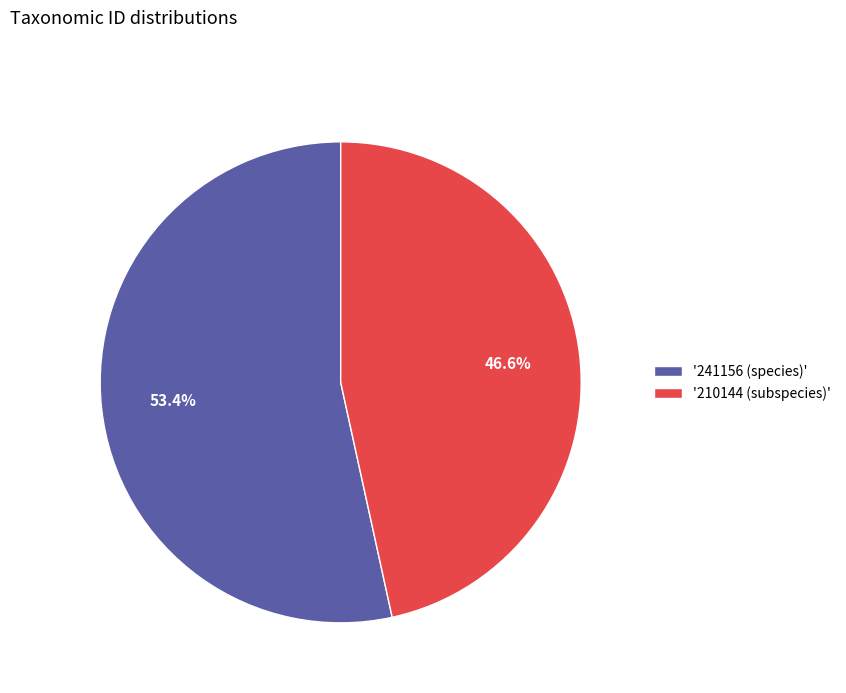

Rank the categories by value from highest to lowest.

'241156 (species)', '210144 (subspecies)'